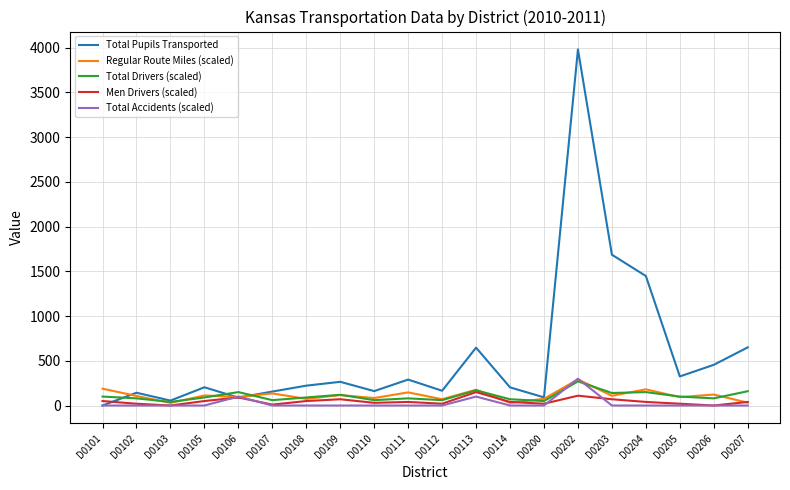

Which category has the lowest value in the Total Pupils Transported series?

D0101